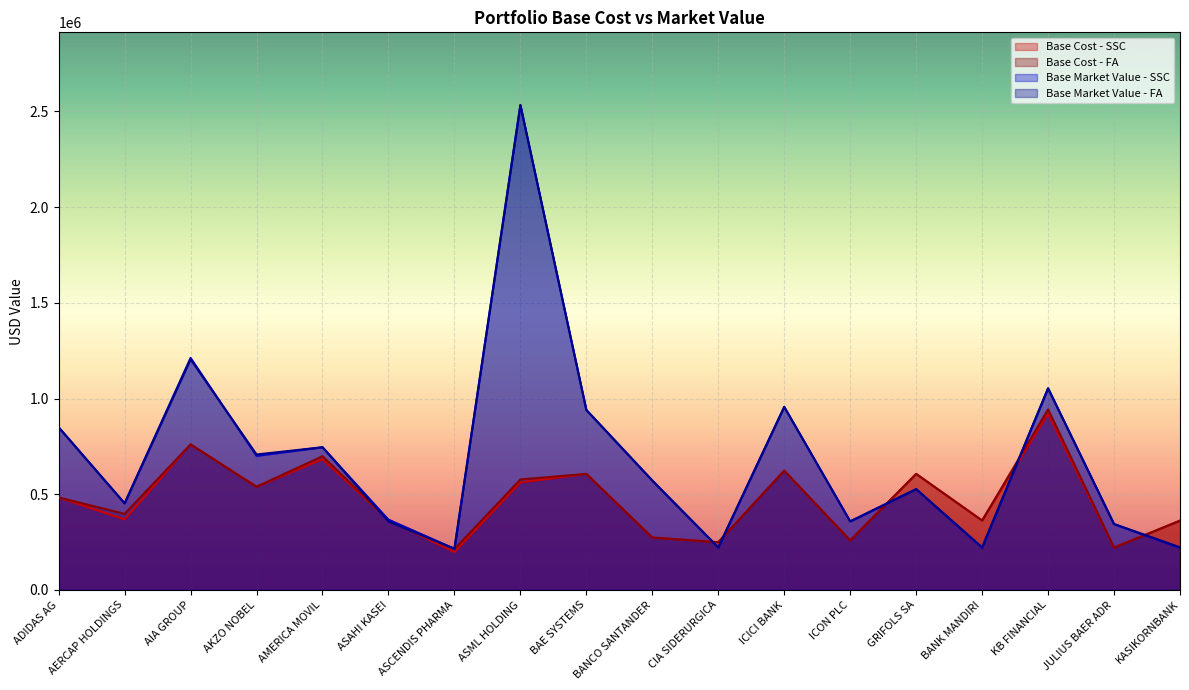

In Base Market Value - SSC, how many points are higher than both neighbors (excluding endpoints)?

6